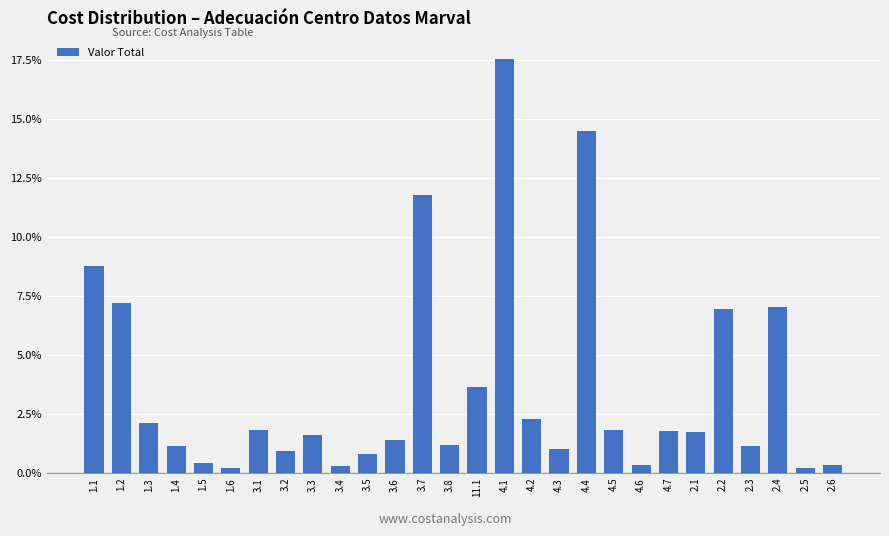

What is the change in value from 1.2 to 2.1?

-5.5